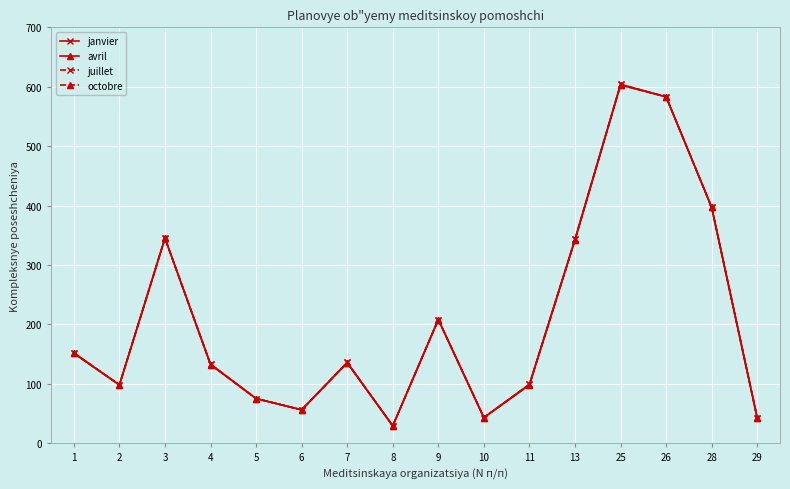

Rank the categories by juillet value from lowest to highest.

8, 29, 10, 6, 5, 2, 11, 4, 7, 1, 9, 13, 3, 28, 26, 25